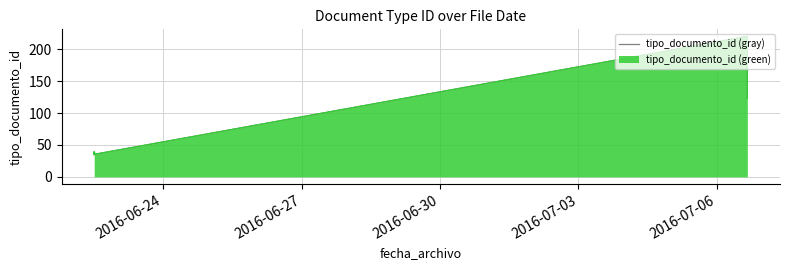

Does the chart have visible grid lines?

Yes